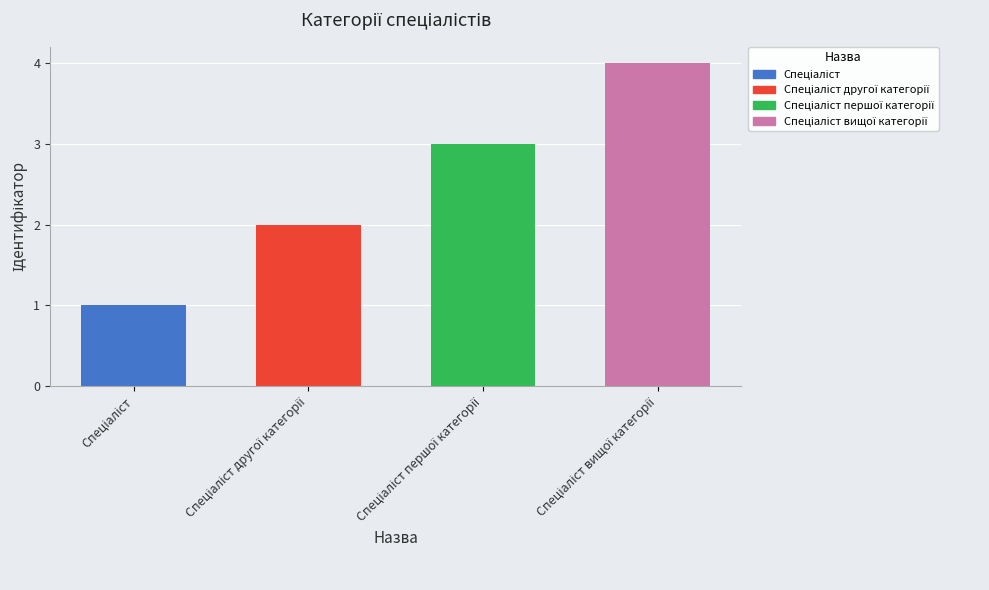

Reading right to left, extract all data points from this chart.

4	3	2	1